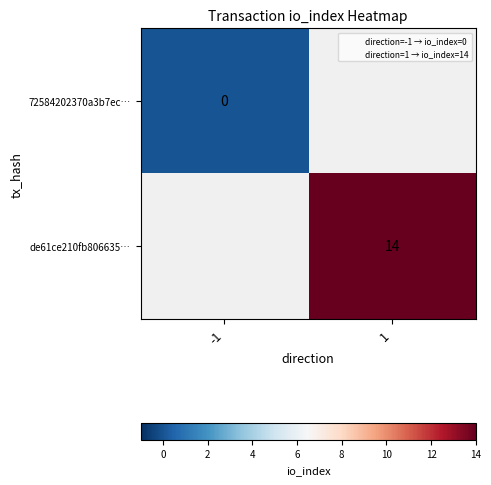

Is the value of 72584202370a3b7ec… at 1 greater than the value of de61ce210fb806635… at -1?

No